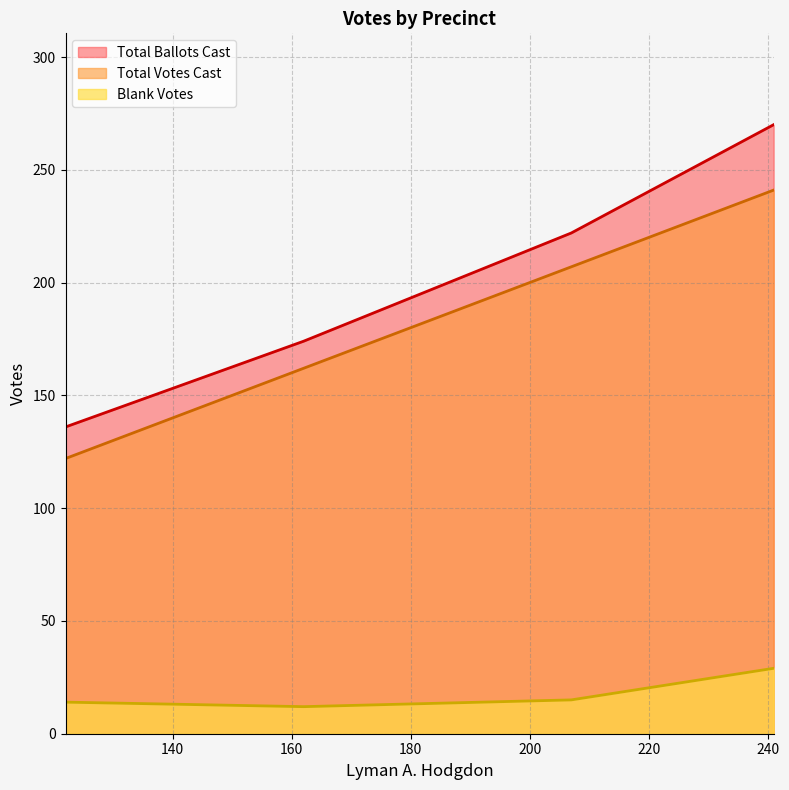

What is the minimum value for Blank Votes?

12